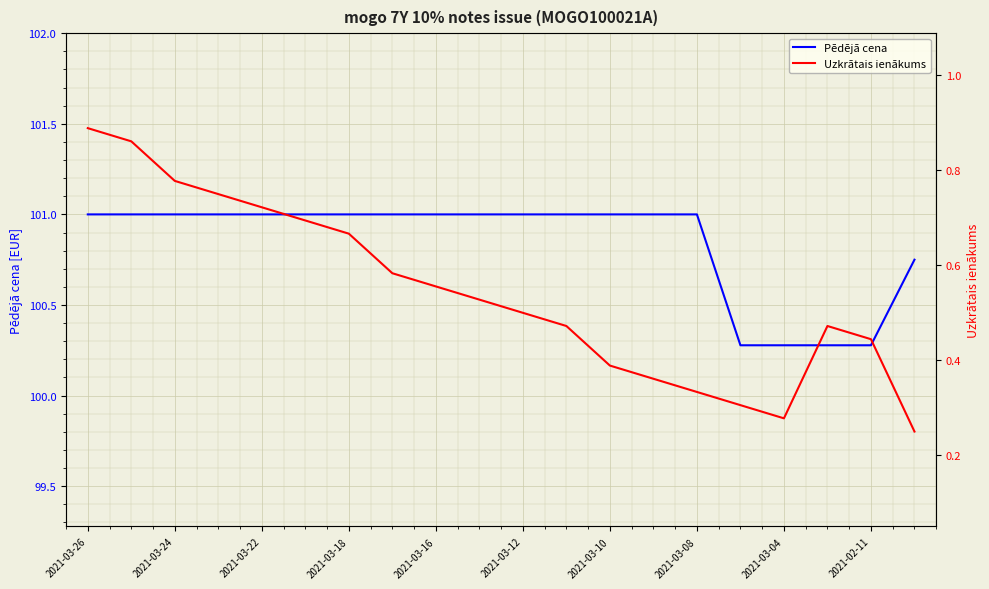

True or false: Pēdējā cena has a value of 101.0 at 2021-03-22.

True